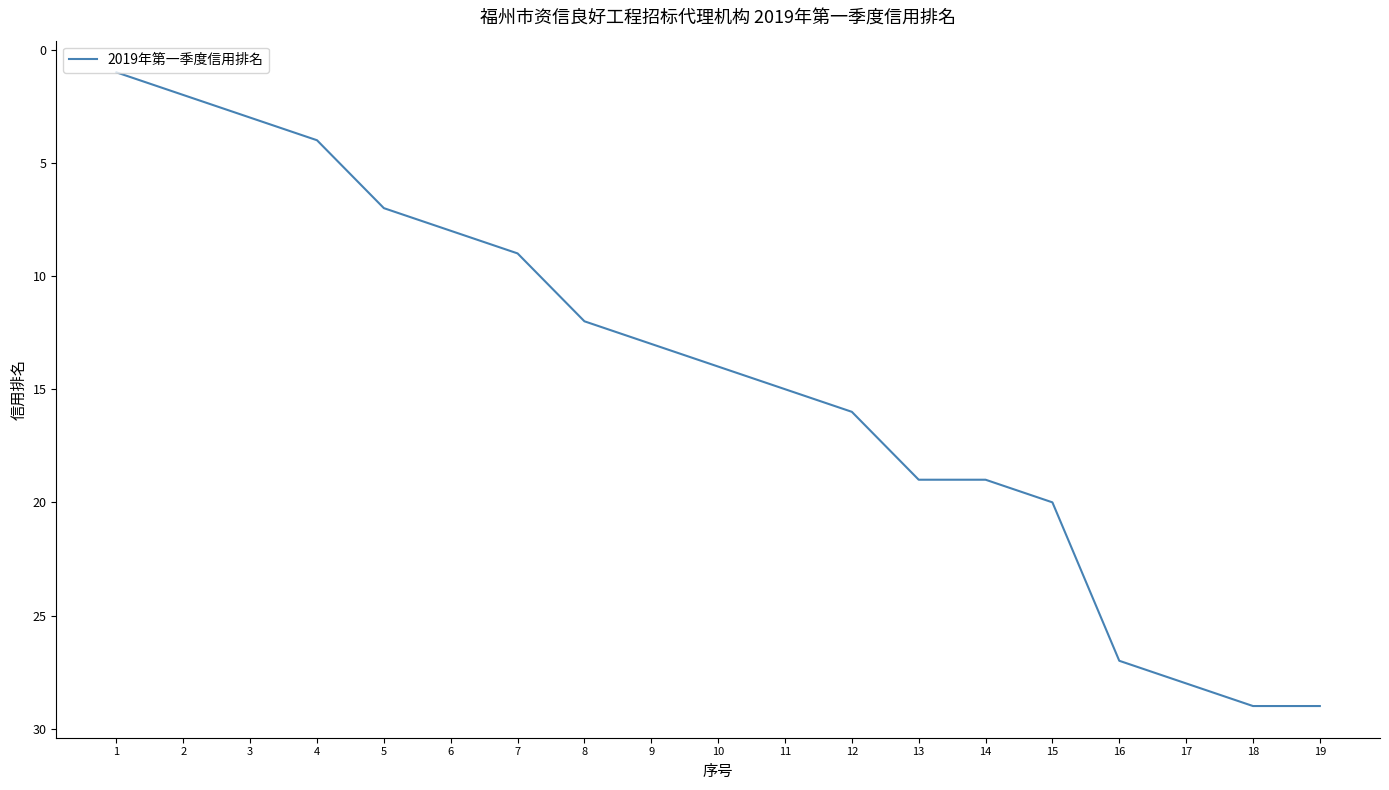

What is the sum of all values?

275